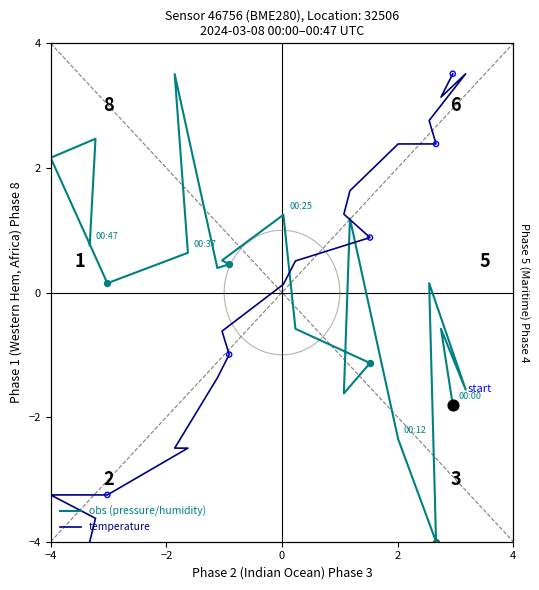

What are all the series names shown in the legend?

obs (pressure/humidity), temperature